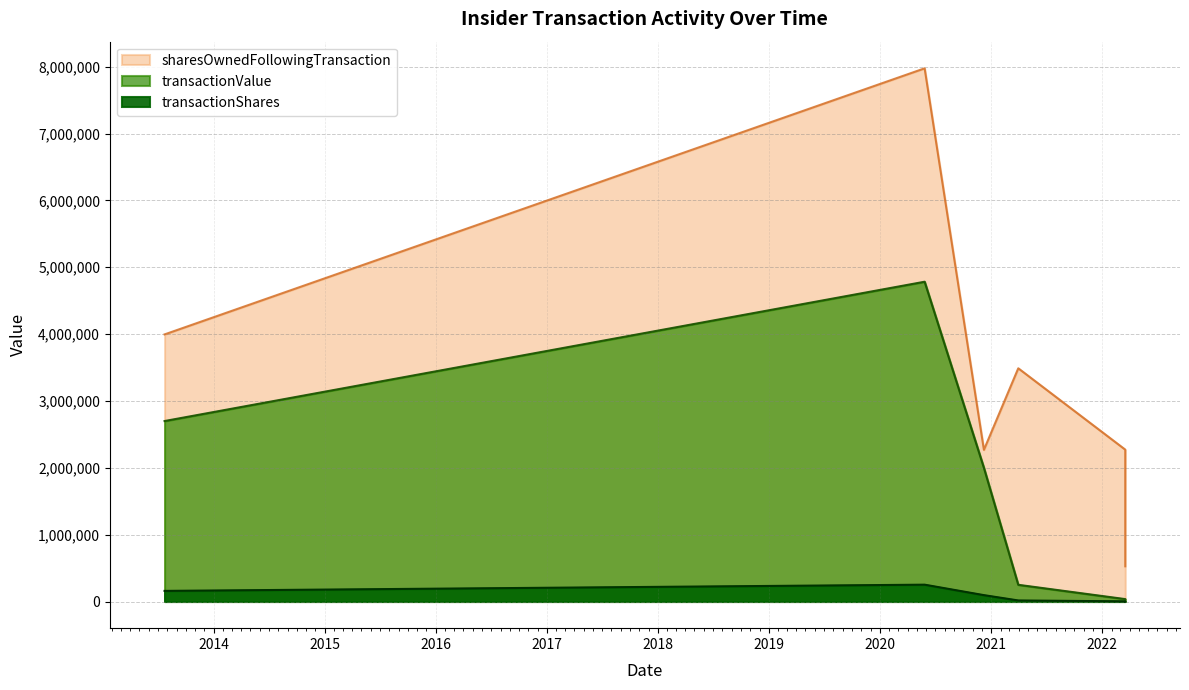

Does the chart have visible grid lines?

Yes